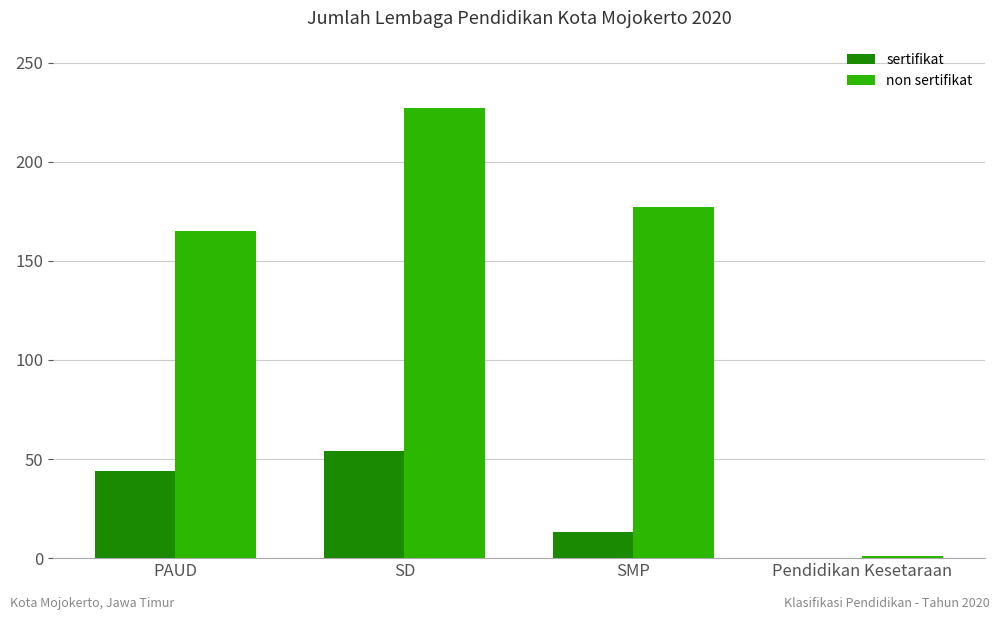

Are the bars horizontal?

No